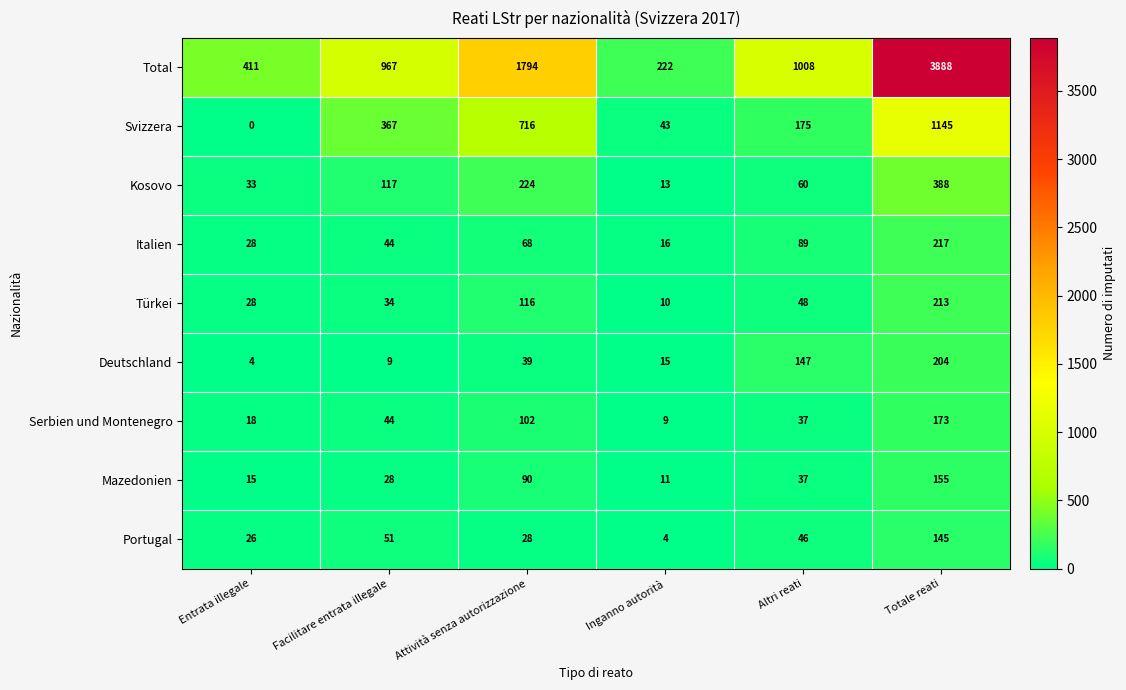

At which label is Italien closest to 116?

Altri reati